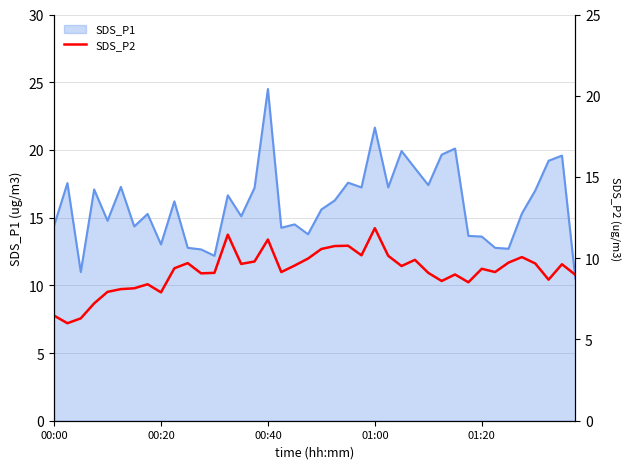

Count the number of categories in the chart.

40